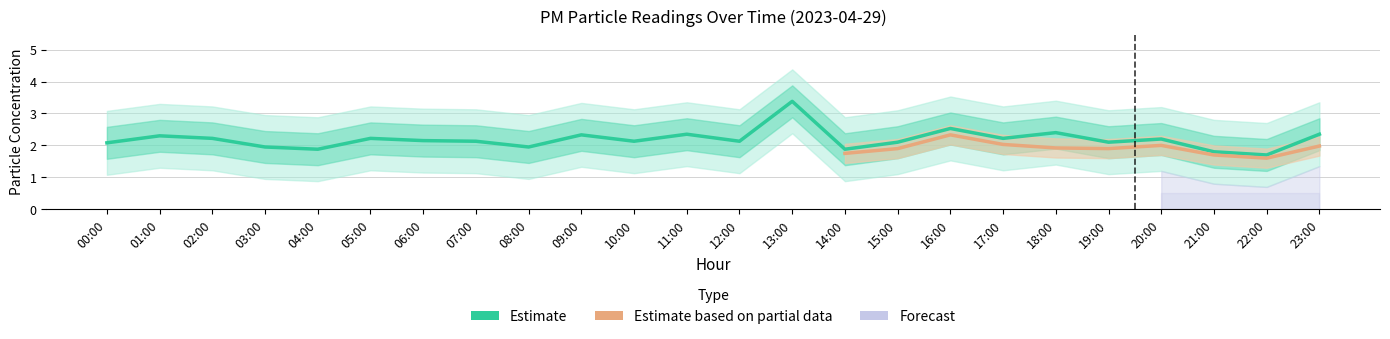

Reading left to right, transcribe all the data shown in this chart.

00:00=2.1	01:00=2.3	02:00=2.2	03:00=1.9	04:00=1.9	05:00=2.2	06:00=2.1	07:00=2.1	08:00=1.9	09:00=2.3	10:00=2.1	11:00=2.4	12:00=2.1	13:00=3.4	14:00=1.9	15:00=2.1	16:00=2.5	17:00=2.2	18:00=2.4	19:00=2.1	20:00=2.2	21:00=1.8	22:00=1.7	23:00=2.4